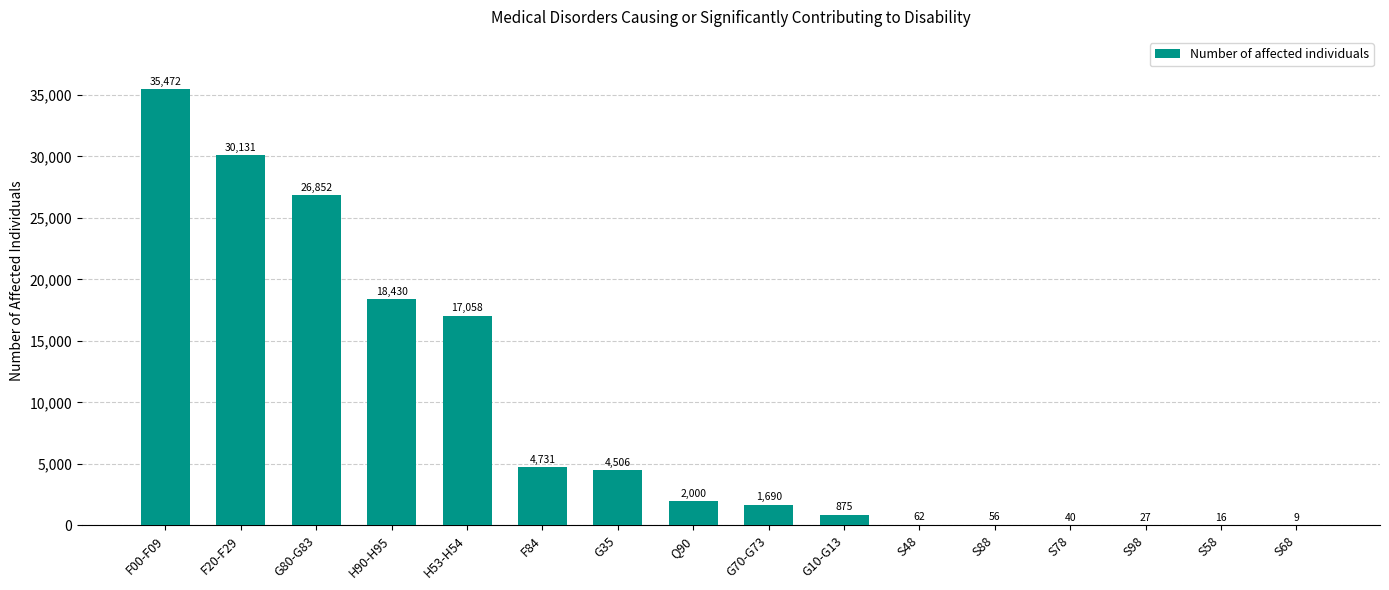

The chart shows a value of 27 at S98. True or false?

True